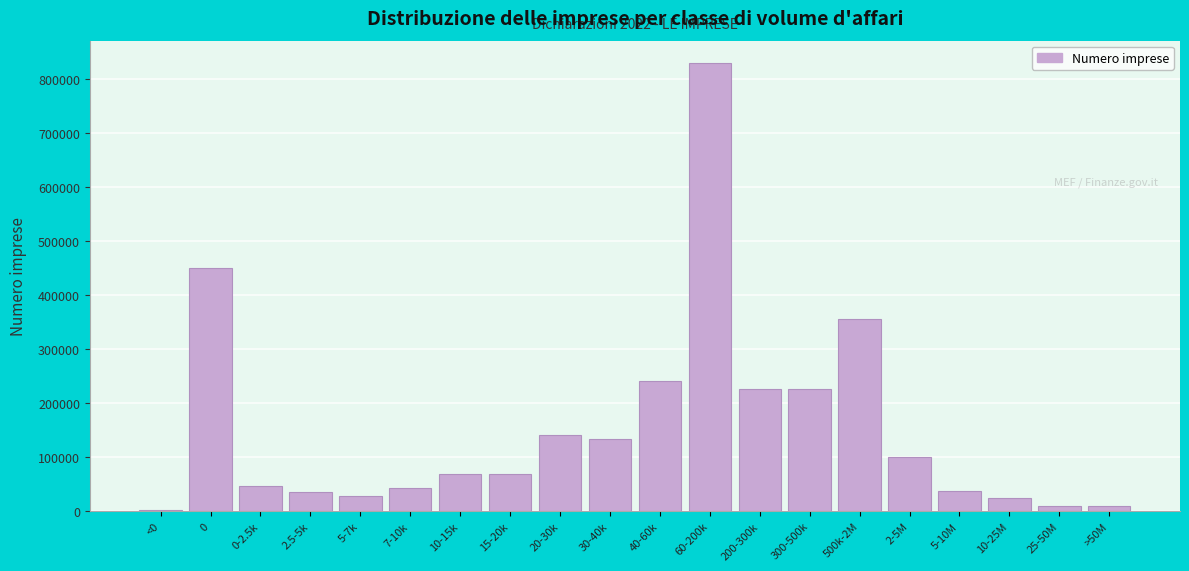

The value at 5-7k is 27584. True or false?

True